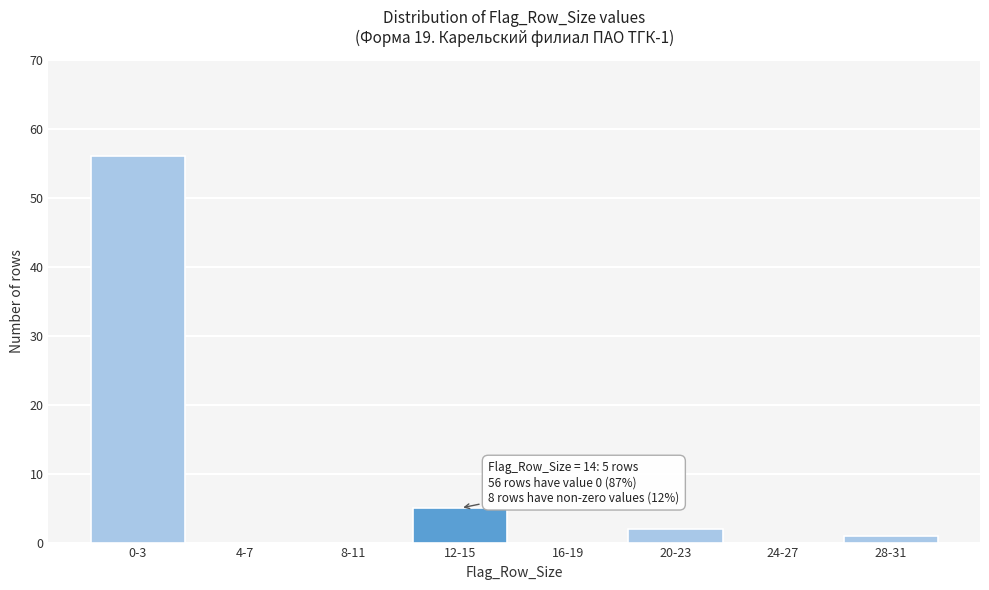

Reading left to right, what are all the values shown in this chart?

0-3=56	4-7=0	8-11=0	12-15=5	16-19=0	20-23=2	24-27=0	28-31=1